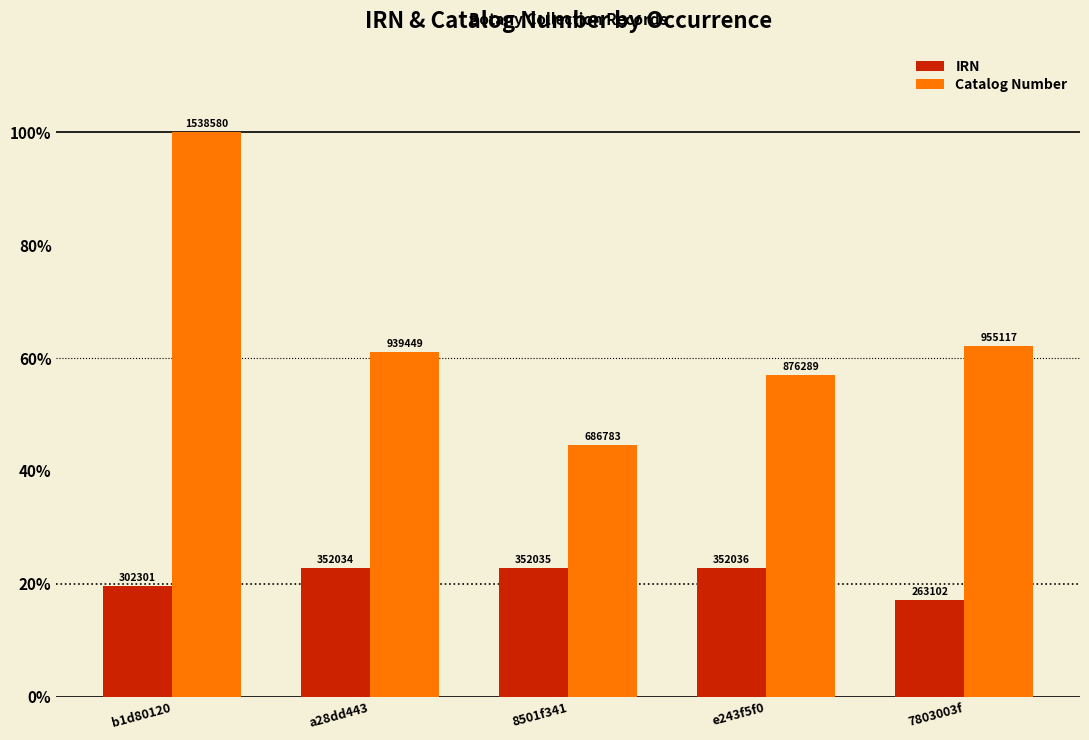

Reading left to right, what are all the values shown in this chart?

IRN: b1d80120=19.6	a28dd443=22.9	8501f341=22.9	e243f5f0=22.9	7803003f=17.1
Catalog Number: b1d80120=100.0	a28dd443=61.1	8501f341=44.6	e243f5f0=57.0	7803003f=62.1